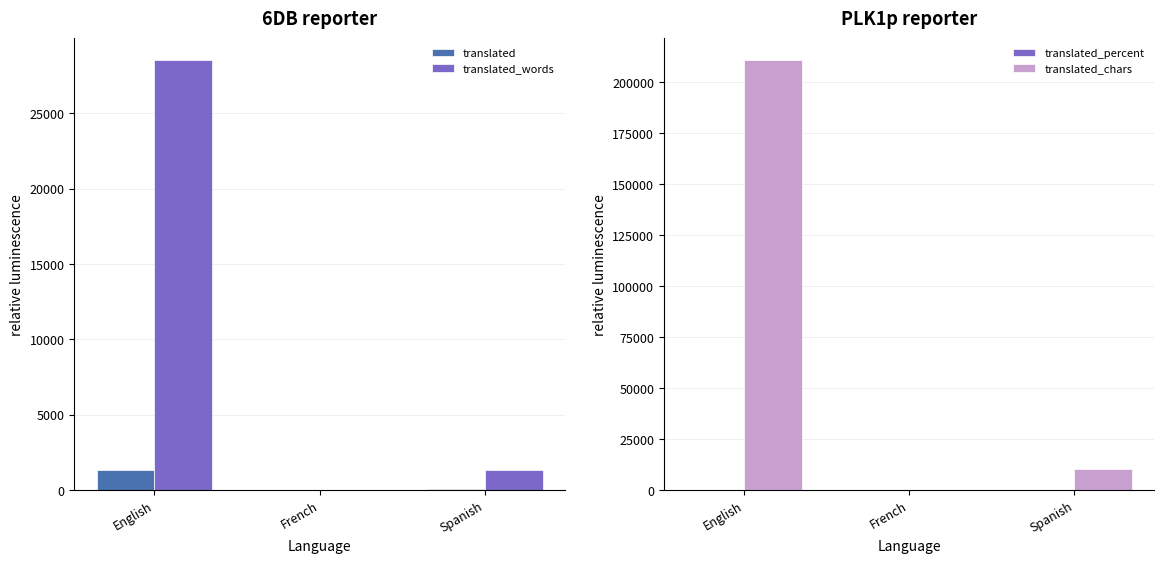

Where is translated_chars nearest to the value 105523?

Spanish